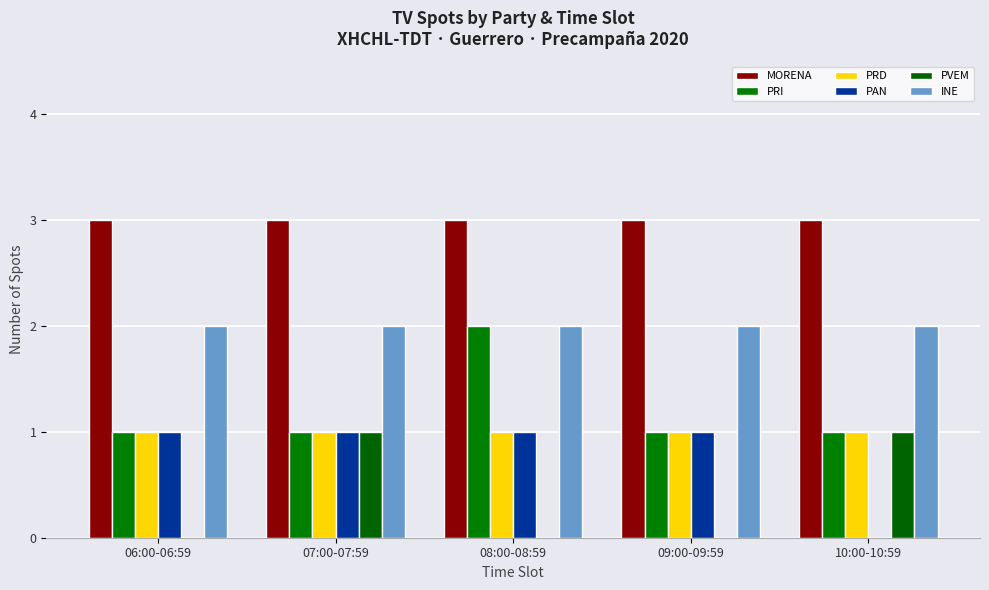

How many categories are shown in the chart?

5